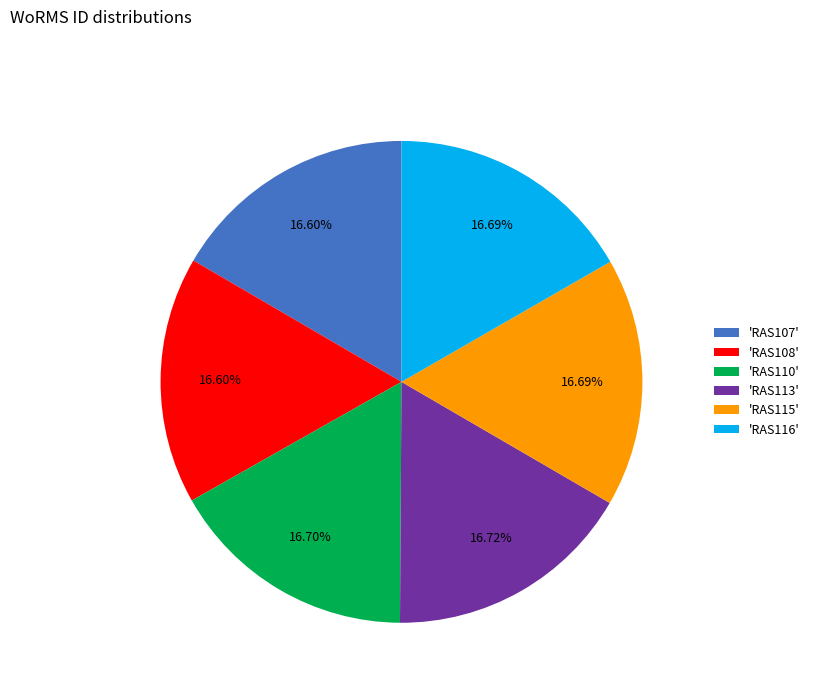

Do 'RAS110' and 'RAS115' together represent more than half of the pie?

No